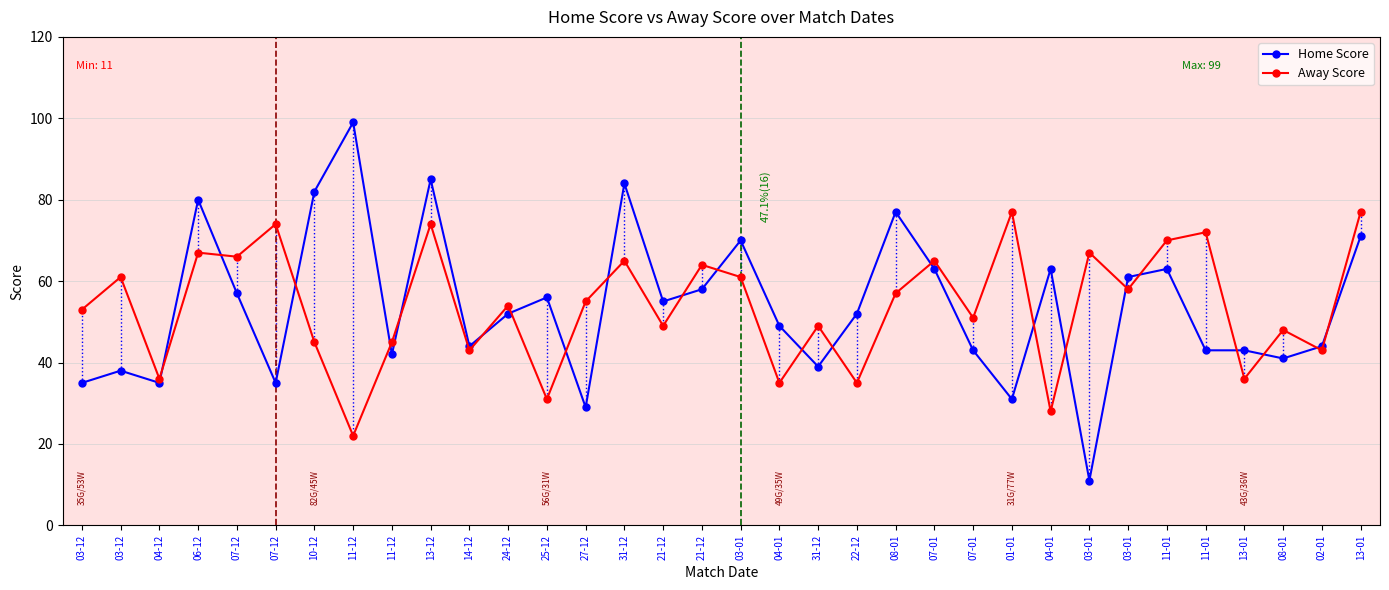

What are all the series names shown in the legend?

Home Score, Away Score